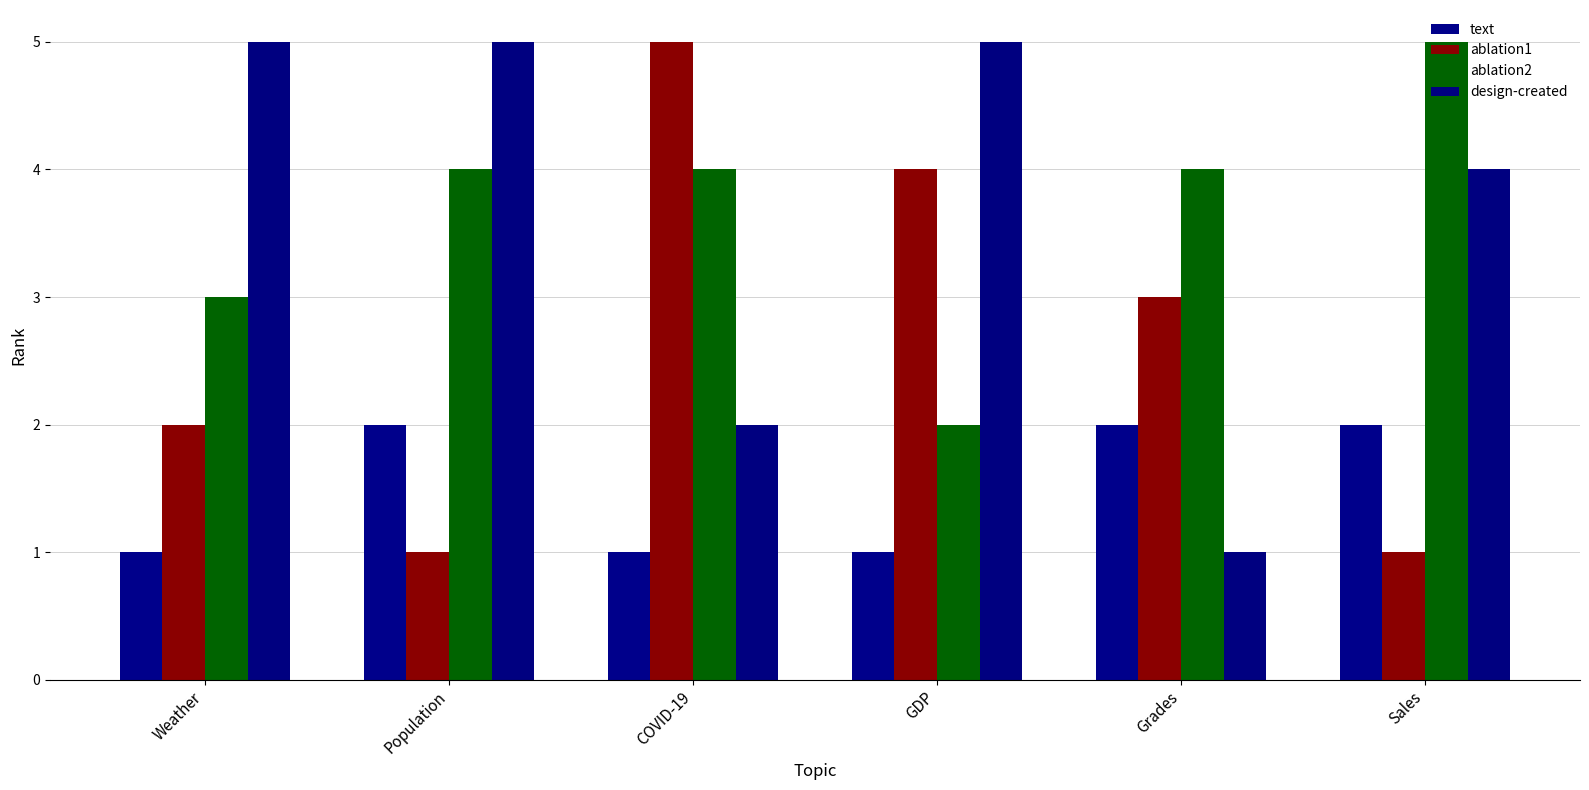

At which category is the sum across all series the highest?

Population